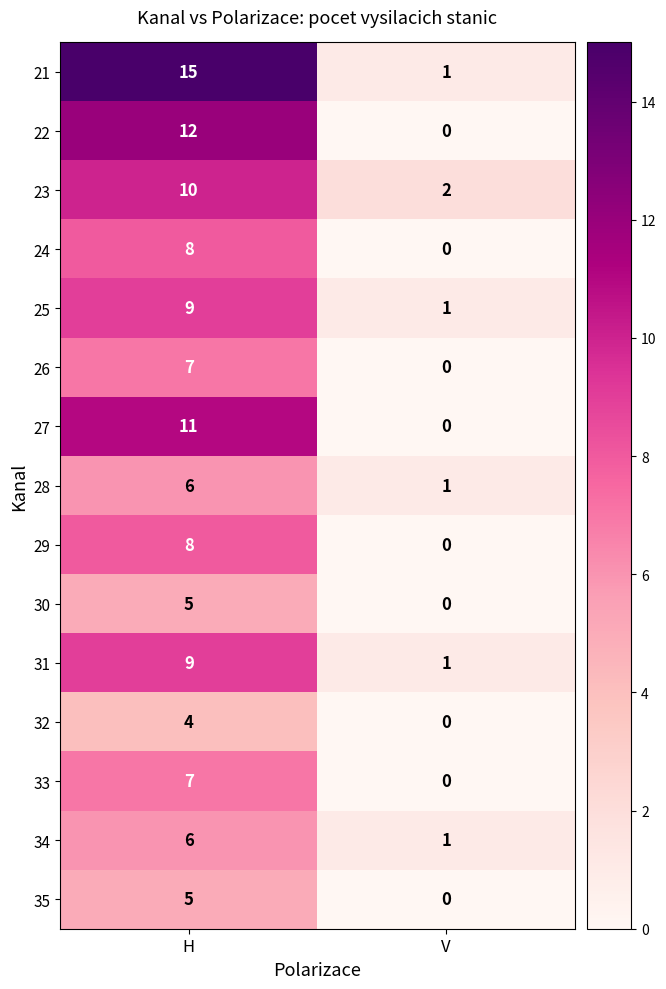

Rank the categories by 24 value from highest to lowest.

H, V